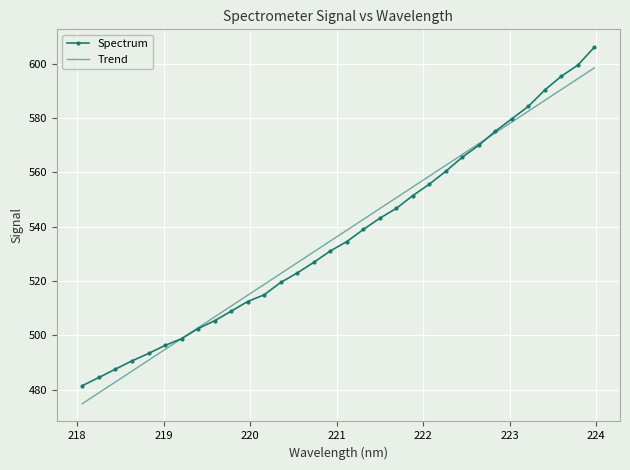

Which series has the widest spread of values?

Spectrum